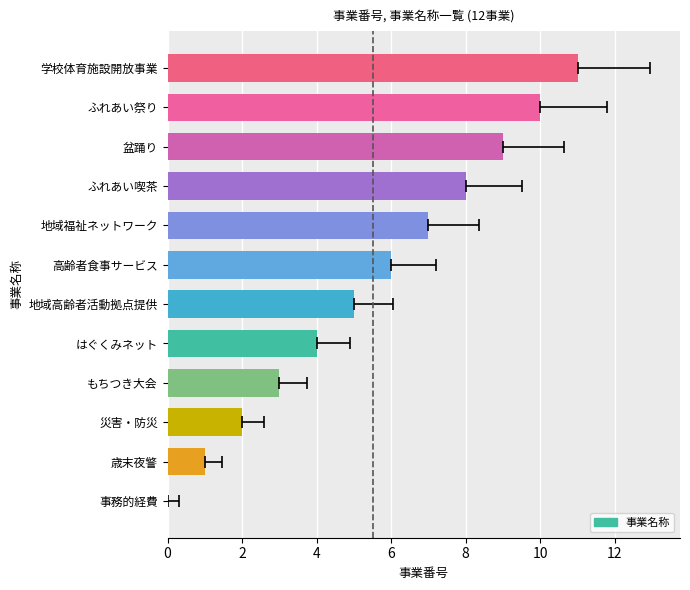

How many bars are there in total?

12